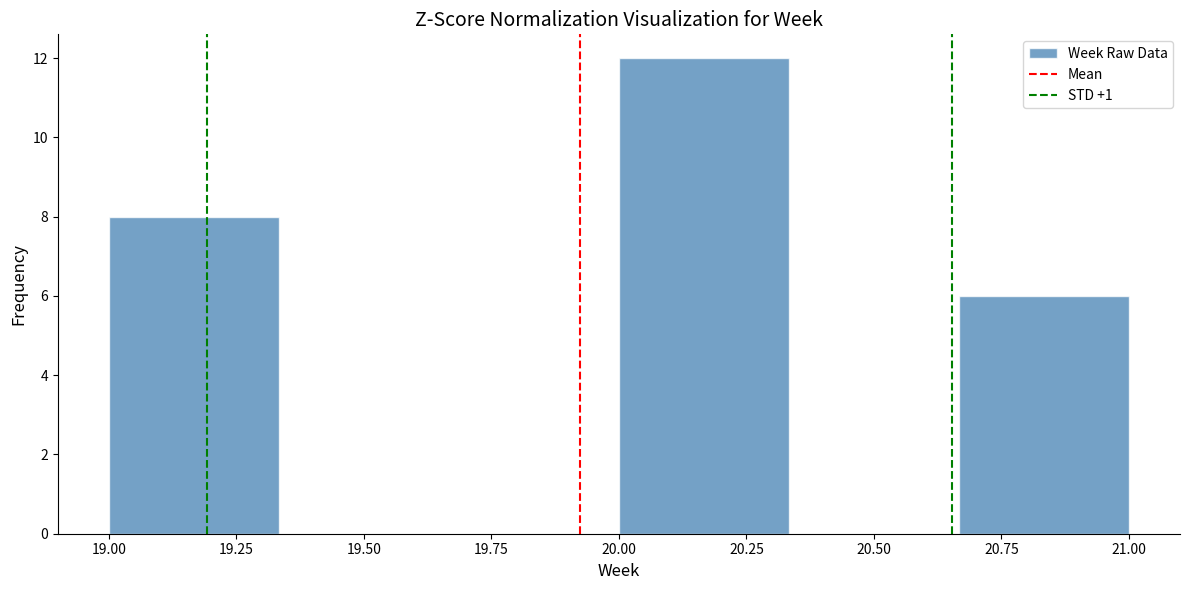

Reading left to right, transcribe this chart: for each bar, give the range it covers on the x-axis and its height. Neither the bar edges nor the heights are printed on the chart, so give them approximately, as read against the axes.

19.00 to 19.35: 8
19.35 to 19.65: 0
19.65 to 20.00: 0
20.00 to 20.35: 12
20.35 to 20.65: 0
20.65 to 21.00: 6